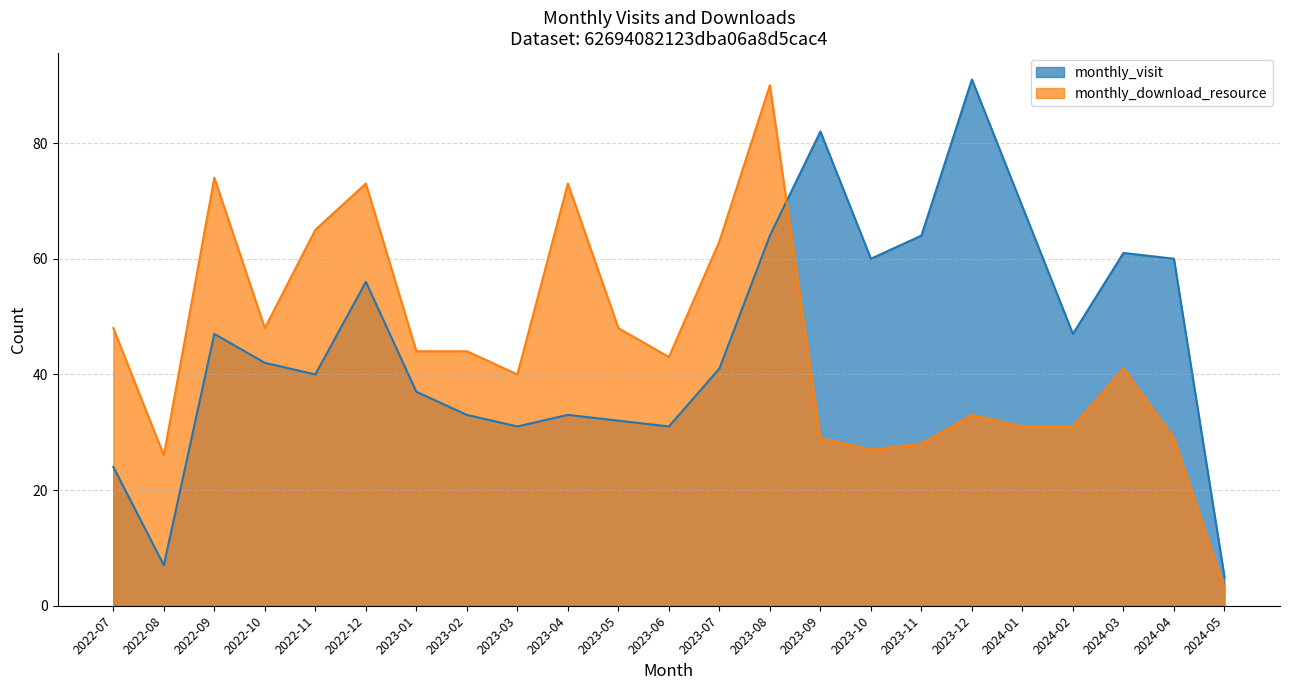

Does the chart display data point markers on the line(s)?

No